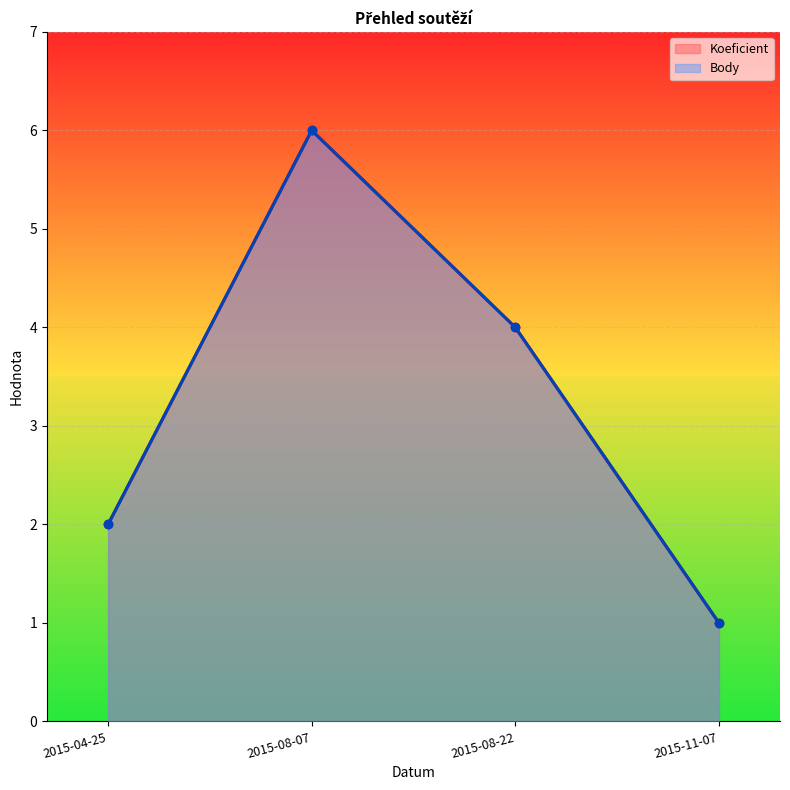

True or false: Koeficient and Body intersect in this chart.

False